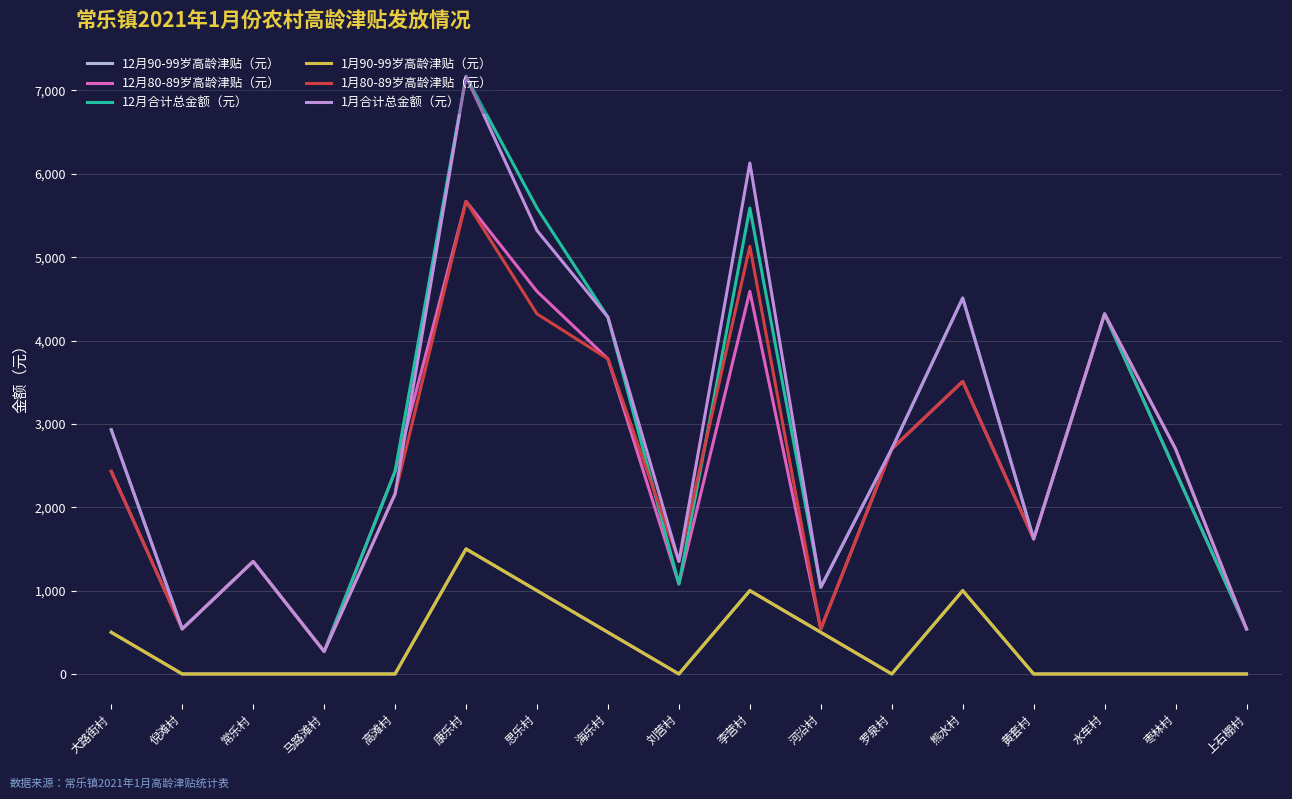

What is the label of the 7th point from the left?

思乐村